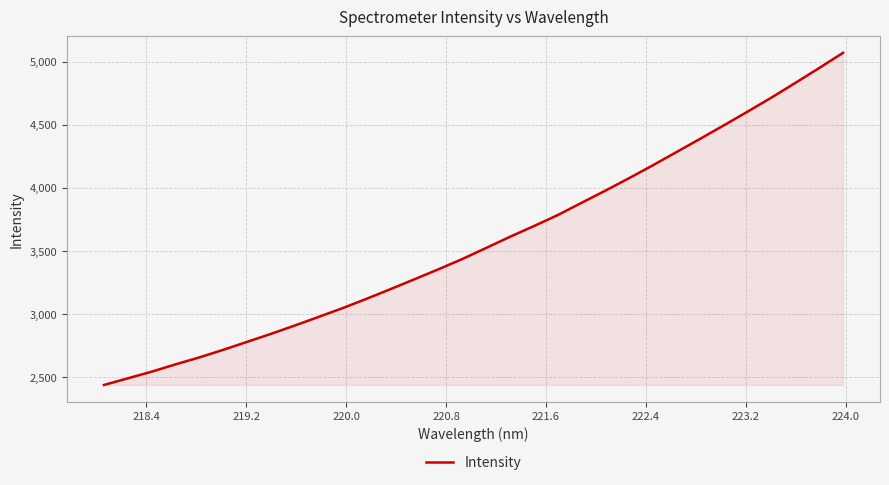

What is the smallest value displayed?

2436.6